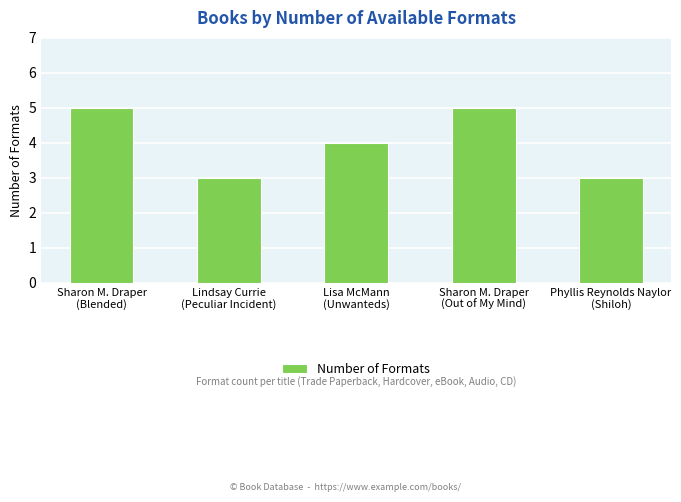

True or false: the data shows 2 at Lisa McMann
(Unwanteds).

False